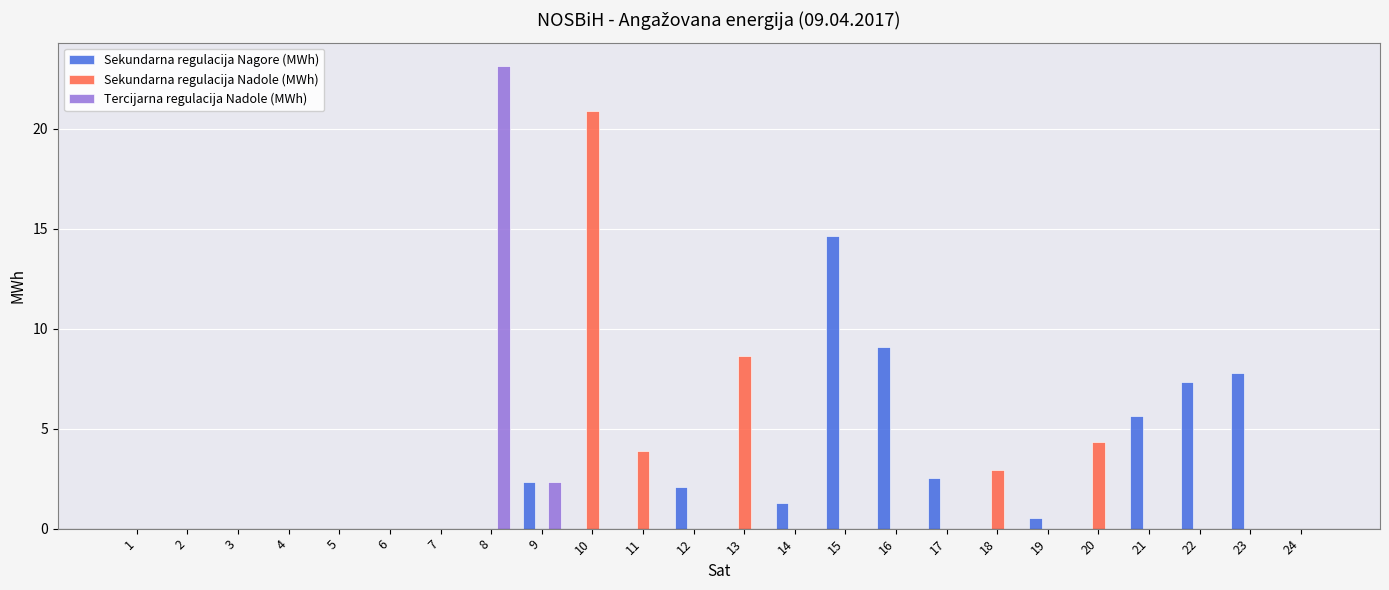

What is the maximum value for Sekundarna regulacija Nagore (MWh)?

14.7